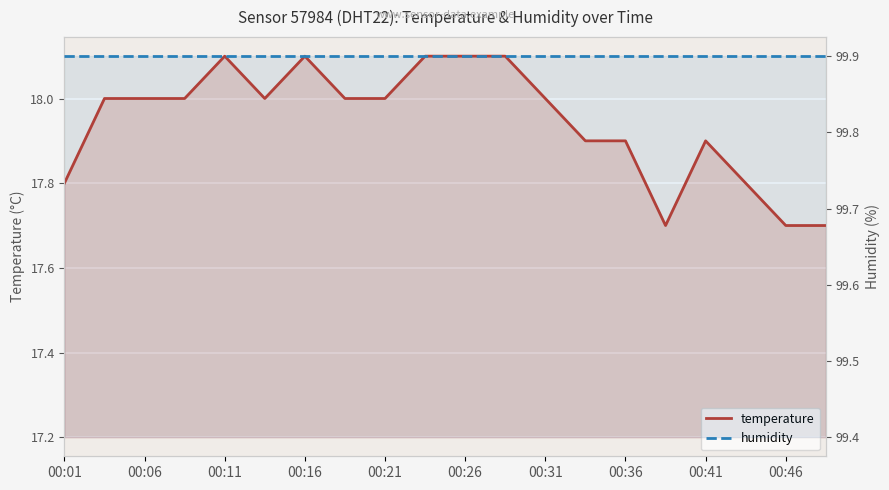

True or false: humidity has a value of 99.9 at 00:21.

True